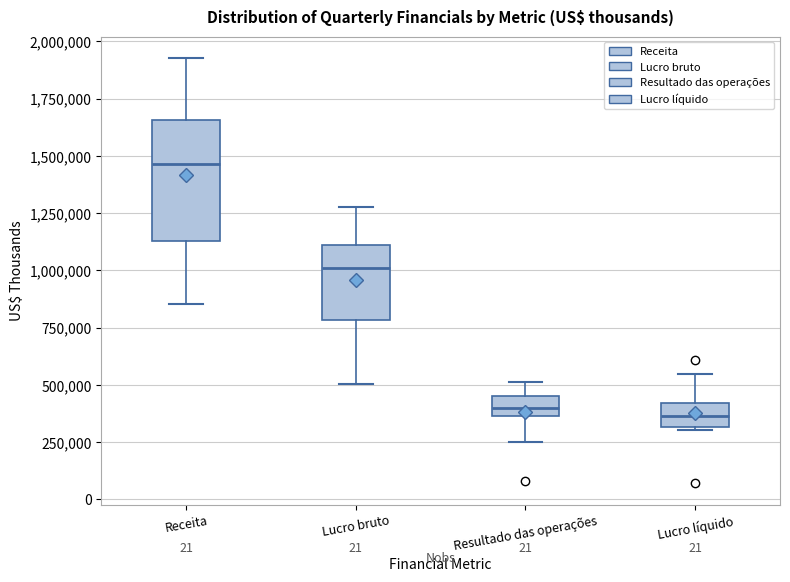

Which box is the tallest, from its lower edge to its upper edge?

Receita